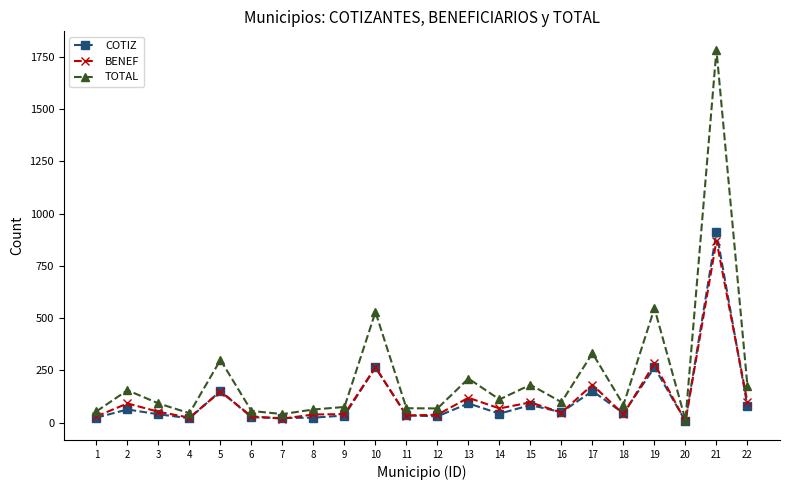

Does the chart display data point markers on the line(s)?

Yes